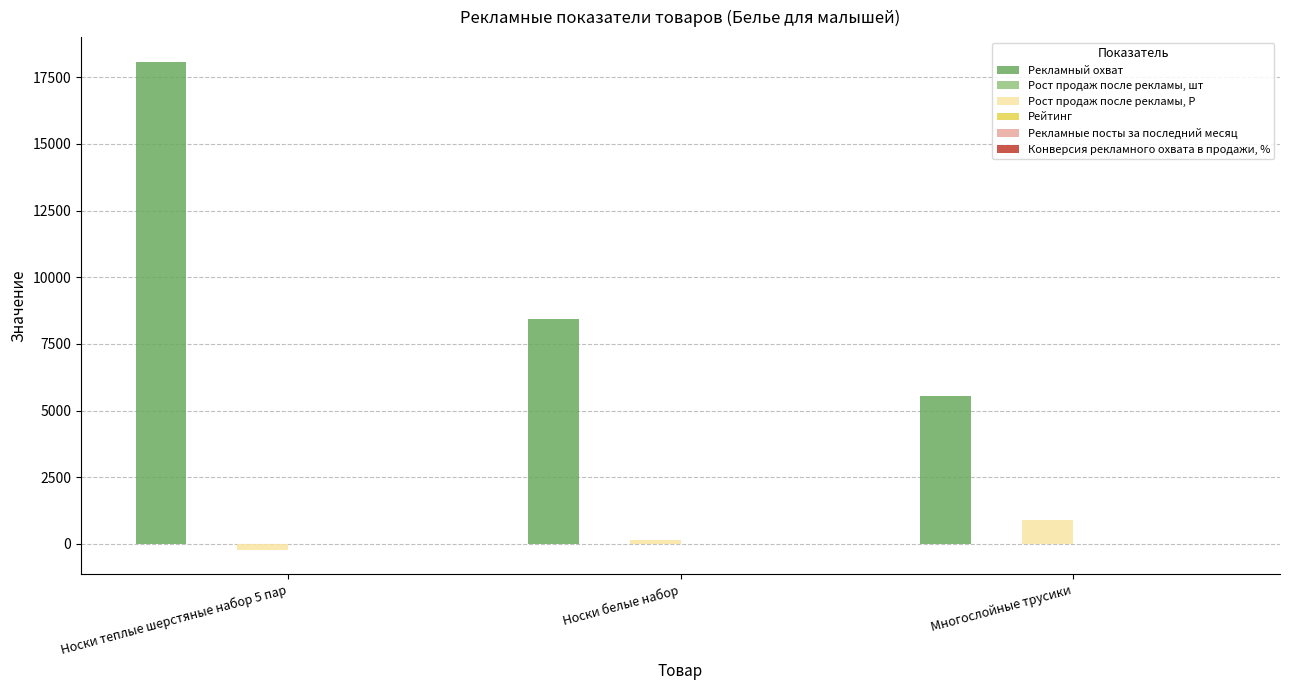

Does the chart contain stacked bars?

No